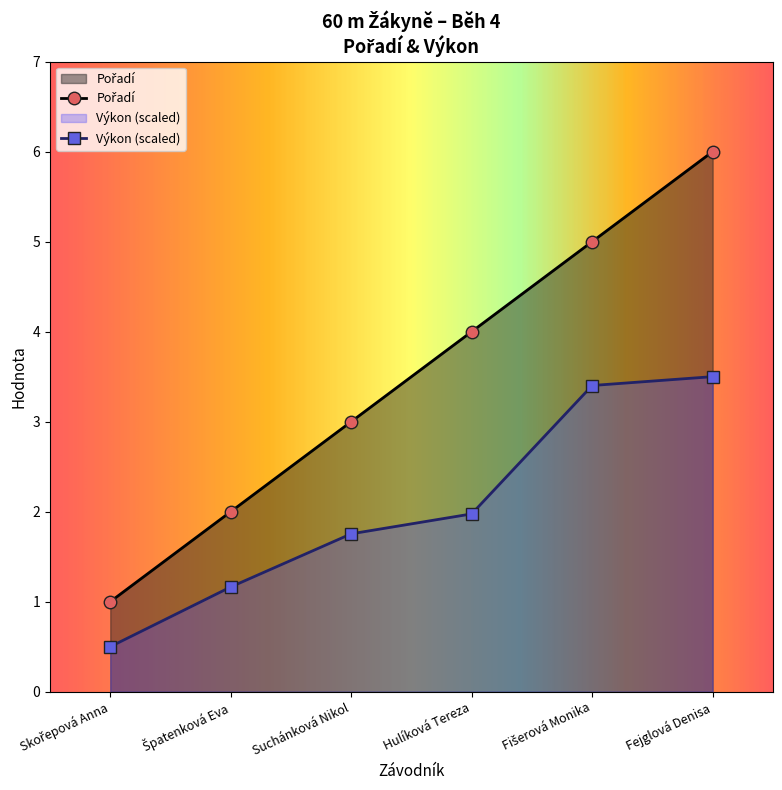

List the labels in order of Pořadí value, smallest first.

Skořepová Anna, Špatenková Eva, Suchánková Nikol, Hulíková Tereza, Fišerová Monika, Fejglová Denisa